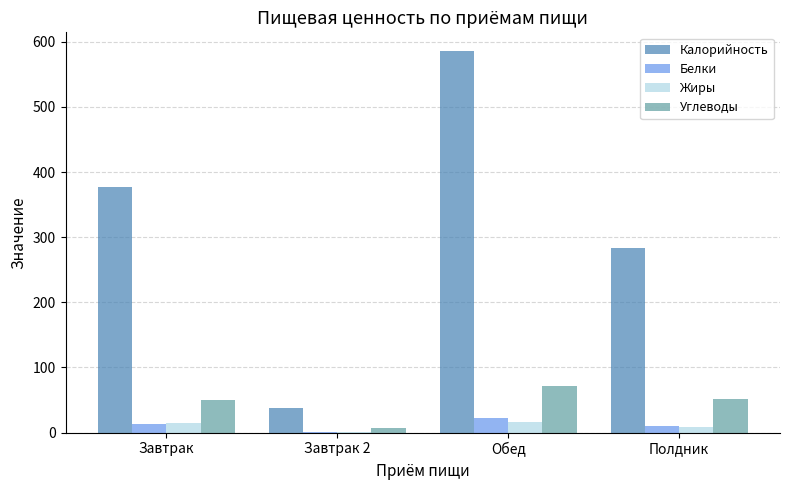

The Белки series shows 13.1 at Завтрак. True or false?

True